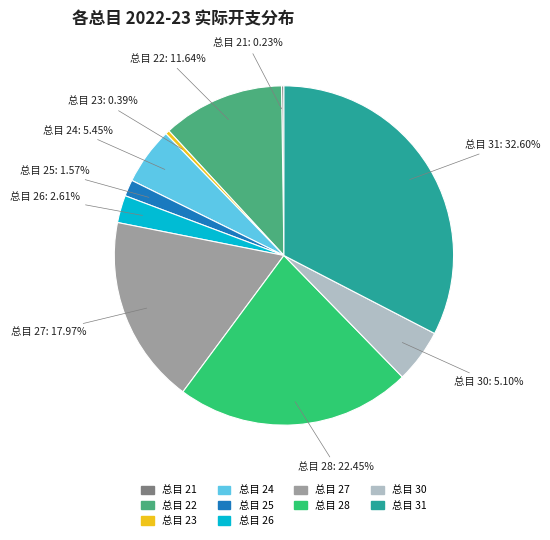

Combined, do 总目 27 and 总目 23 account for over 50%?

No